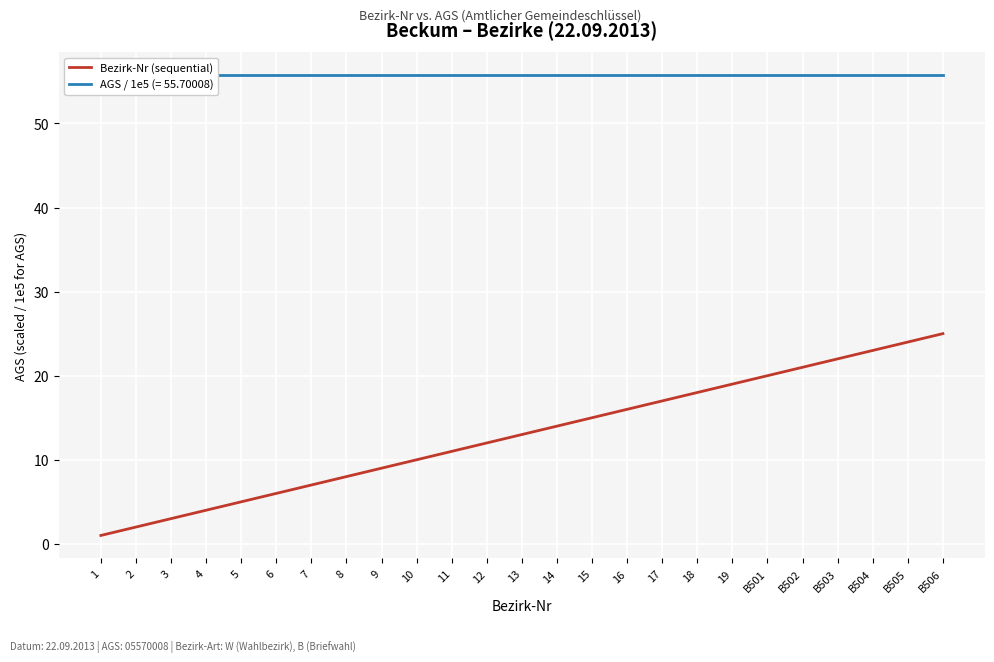

What position from the left is 13?

13